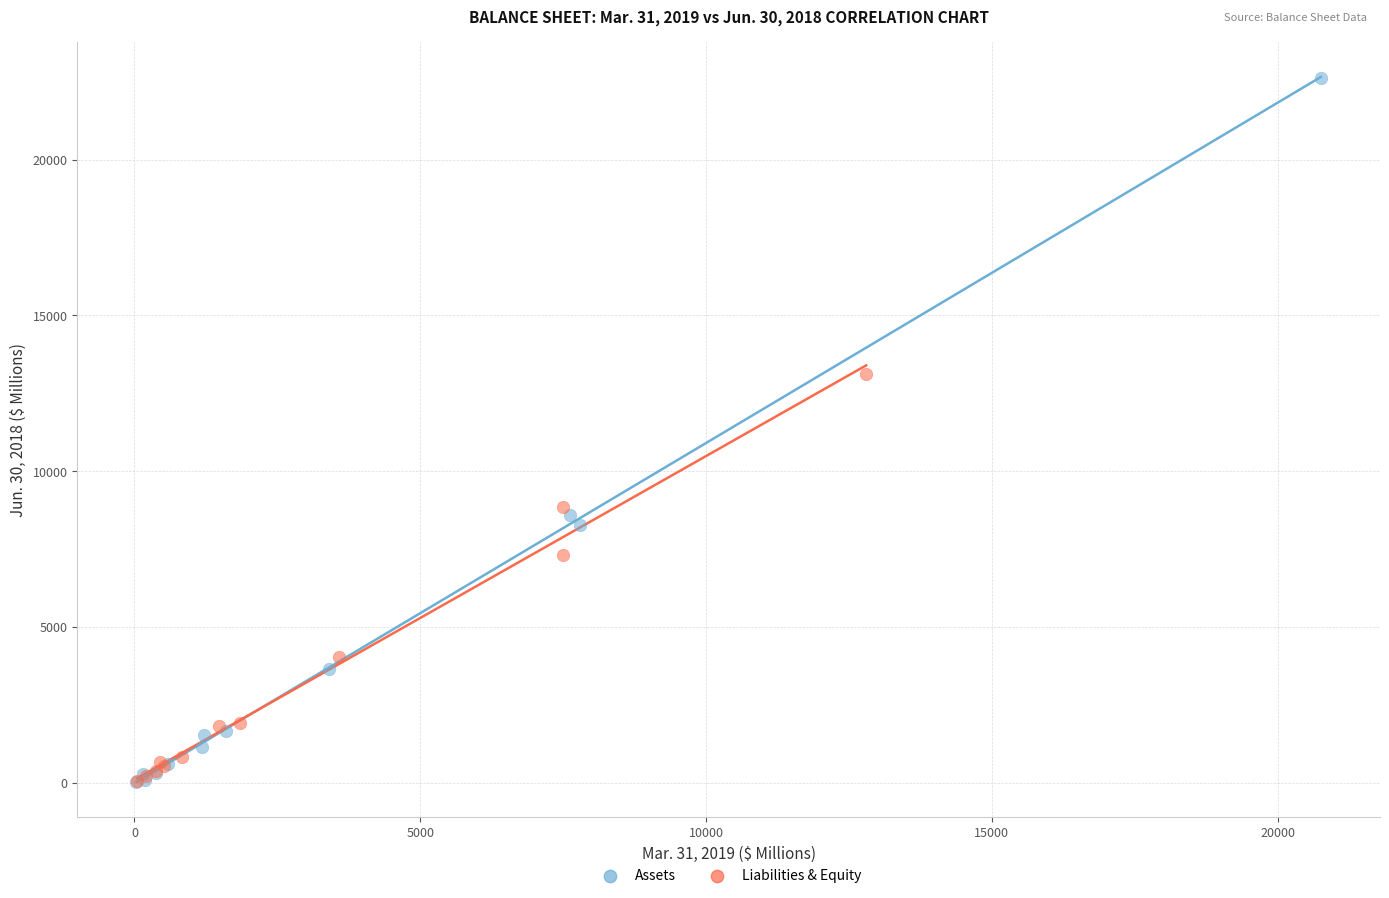

Which series reaches the maximum Y coordinate?

Assets